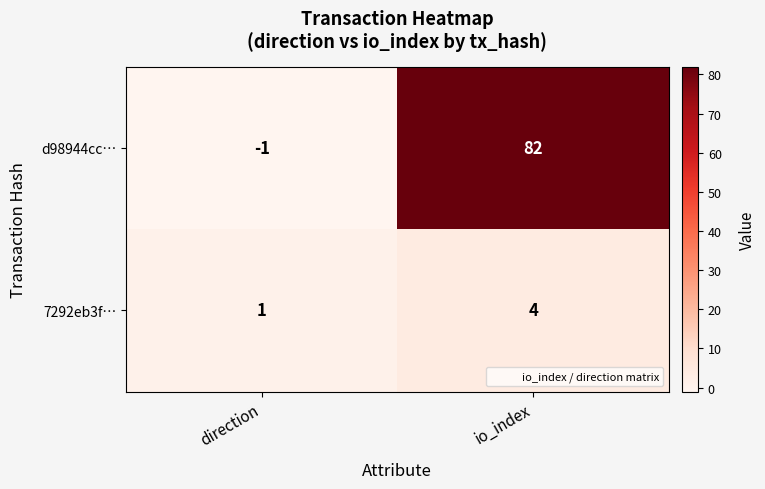

Reading left to right, list all the values displayed in this chart.

d98944cc…: direction=-1	io_index=82
7292eb3f…: direction=1	io_index=4